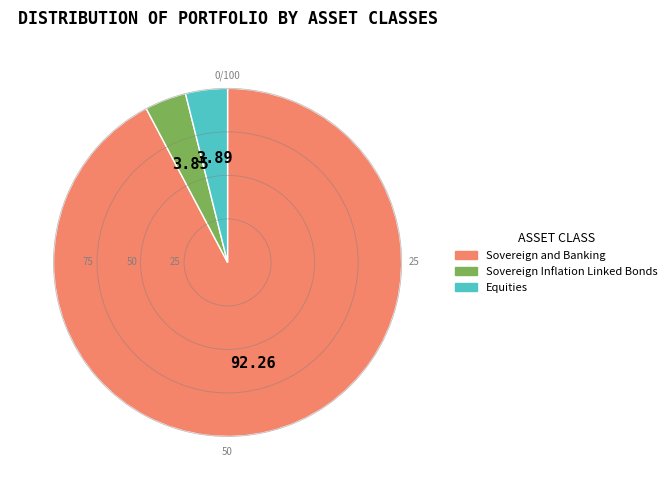

How many segments does this pie chart have?

3